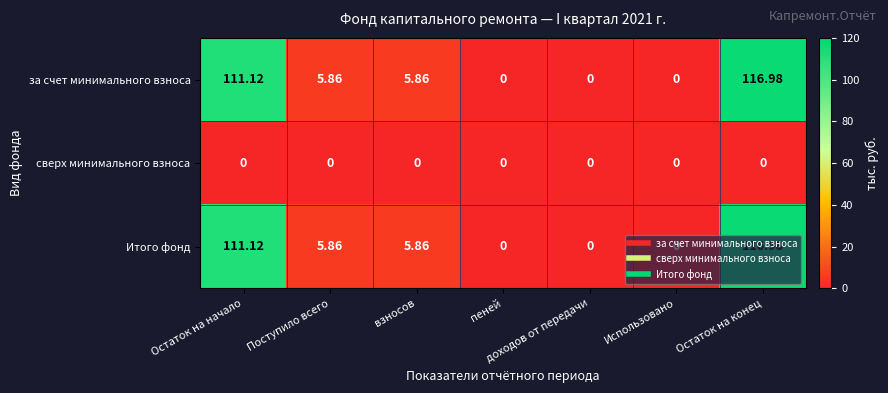

At which category does the chart reach its peak across all series?

Остаток на конец